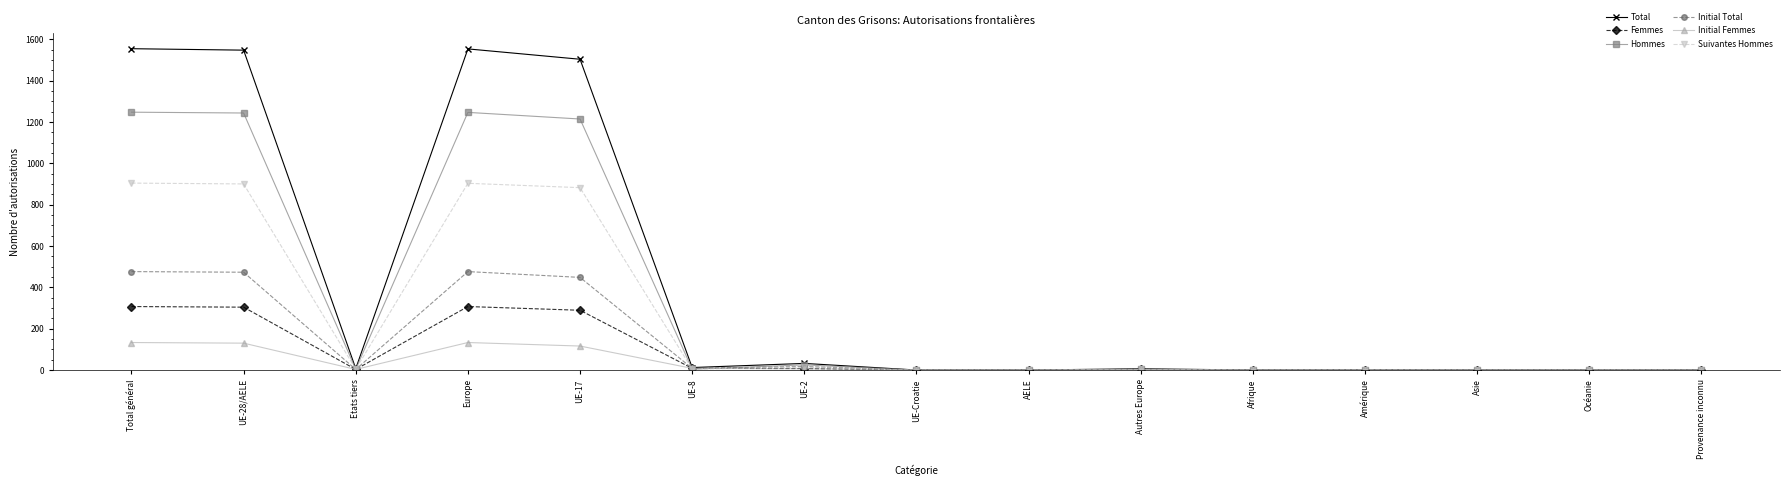

Count the number of data series in this chart.

6